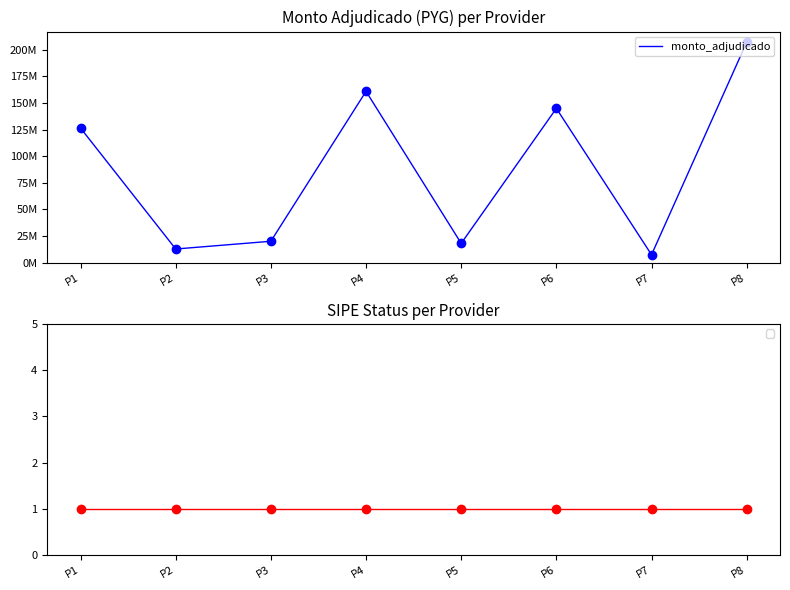

Does the chart have visible grid lines?

No